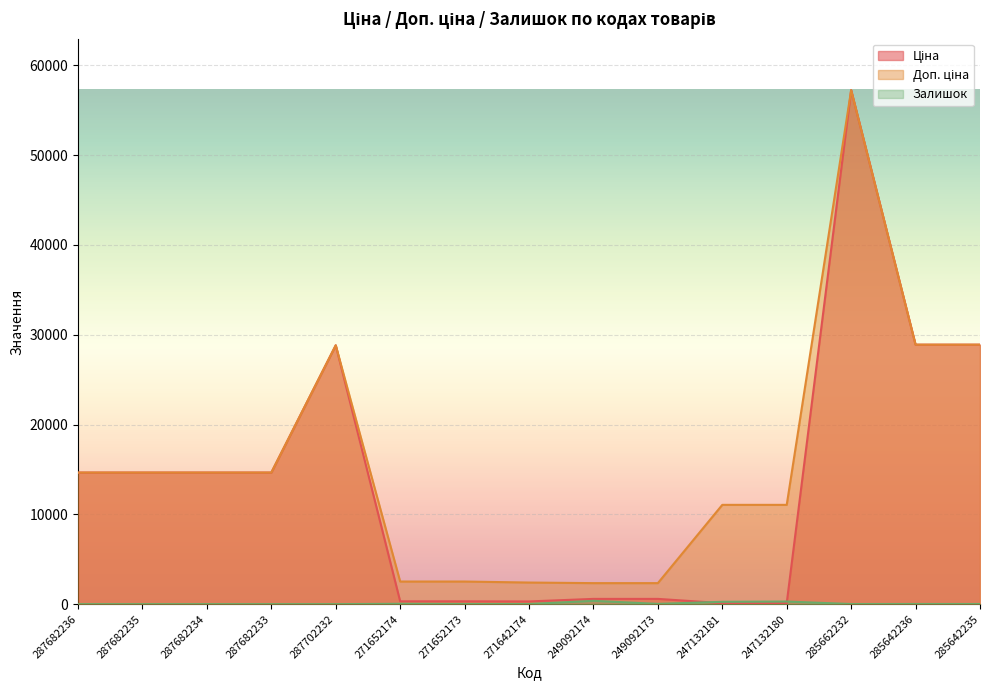

What is the maximum value for Ціна?

57235.5